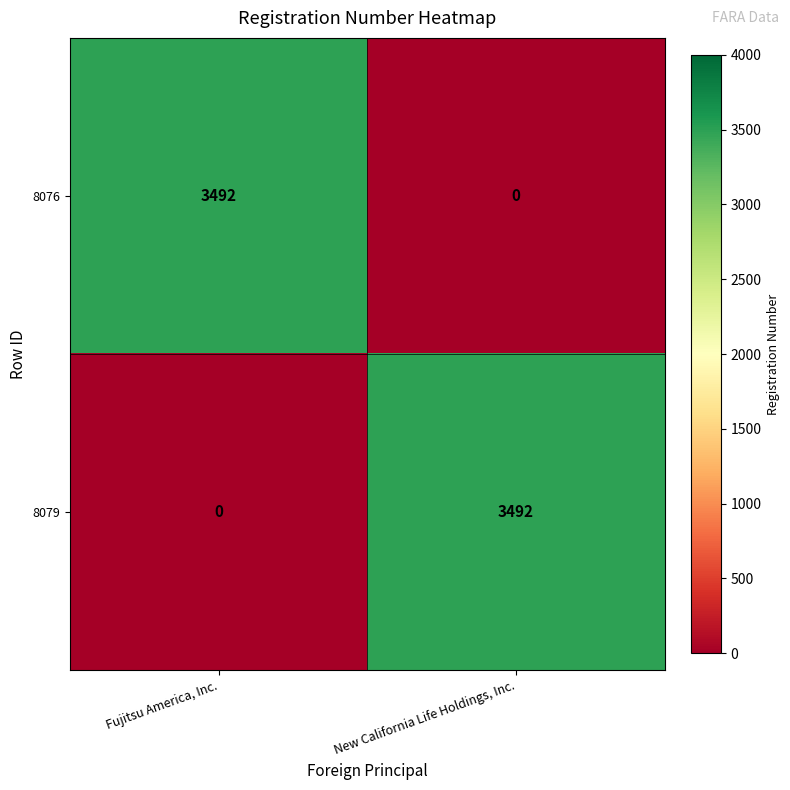

The 8079 series shows 0 at Fujitsu America, Inc.. True or false?

True